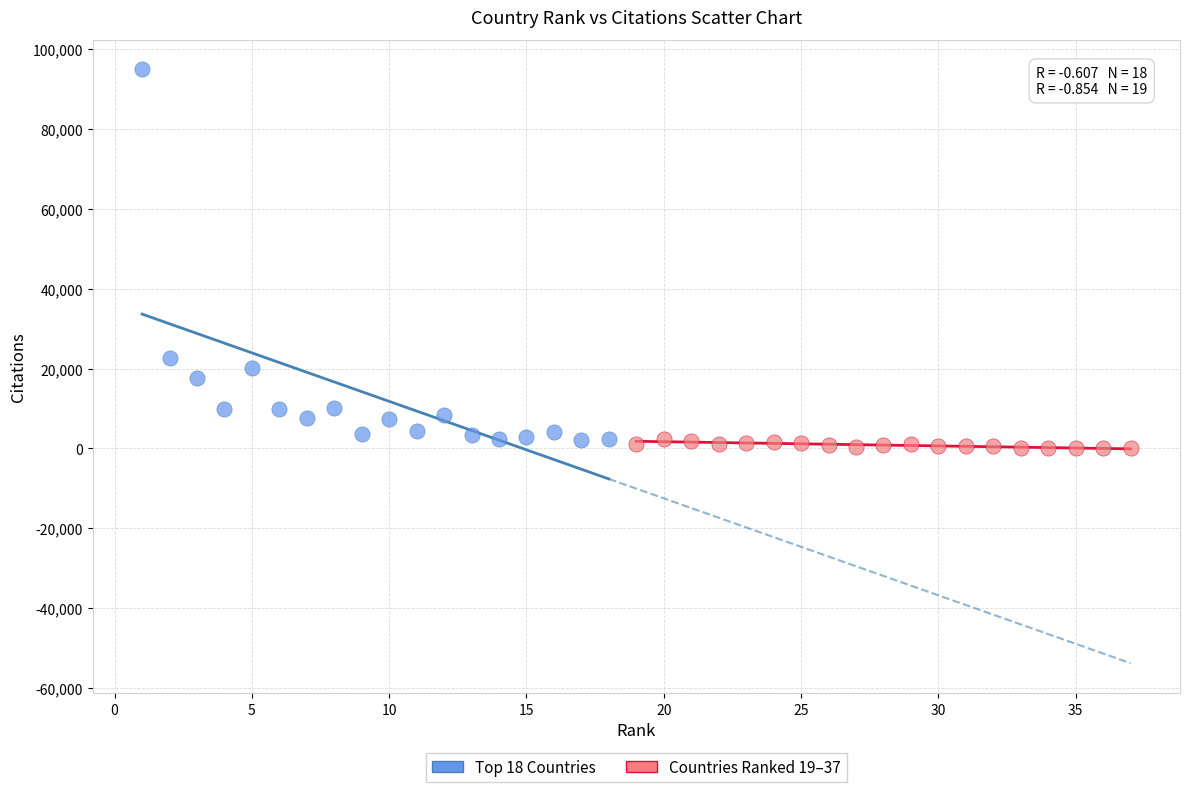

Which series contains the highest Y value?

Top 18 Countries